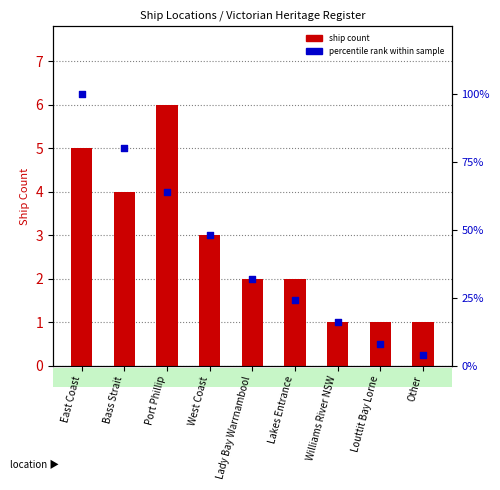

Which series has the widest spread of Y values?

percentile rank within sample